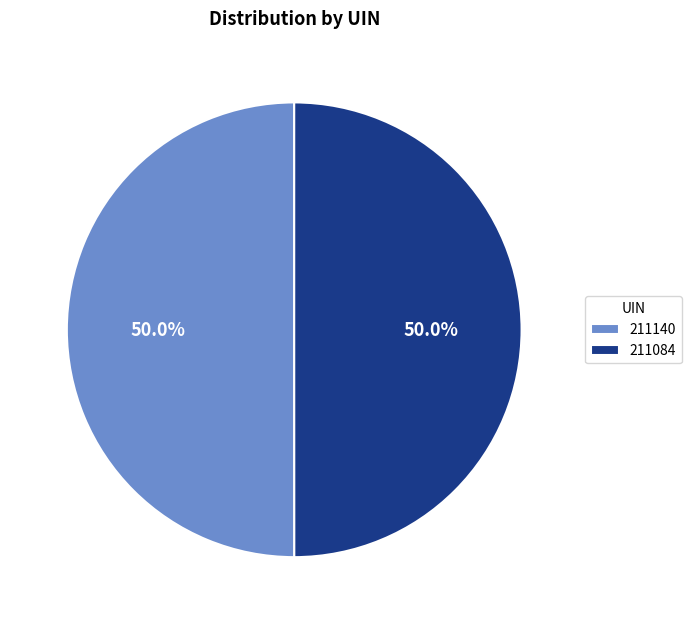

Combined, do 211084 and 211140 account for over 50%?

Yes